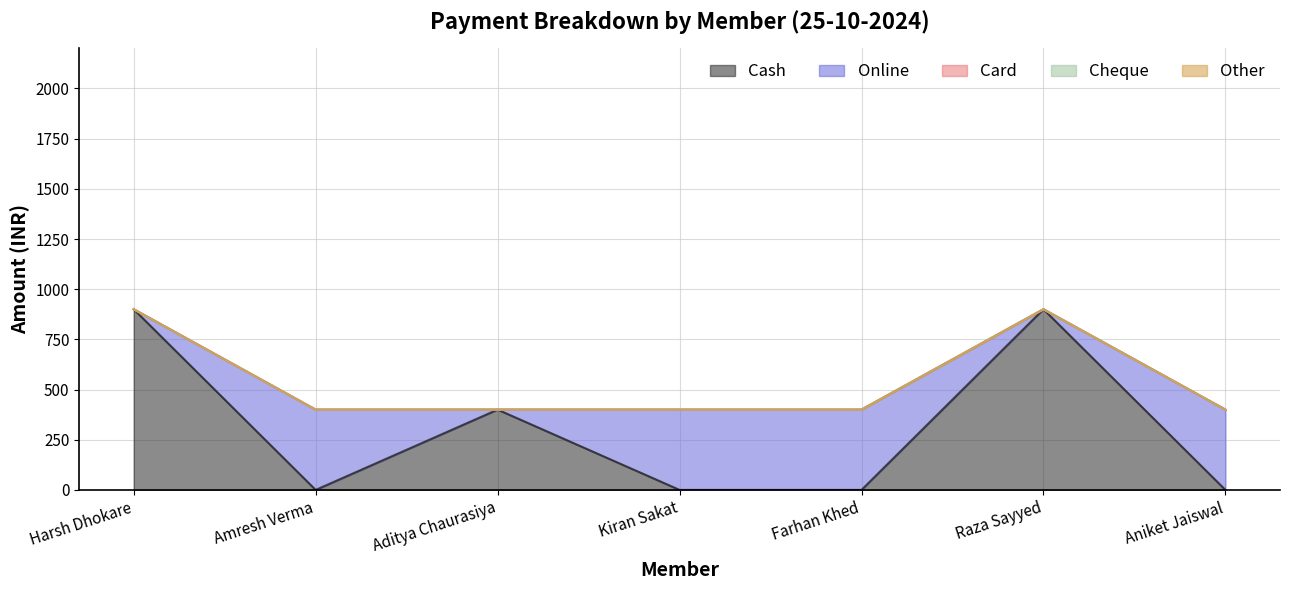

What is the value of the Cash point at the 6th from the left?

900